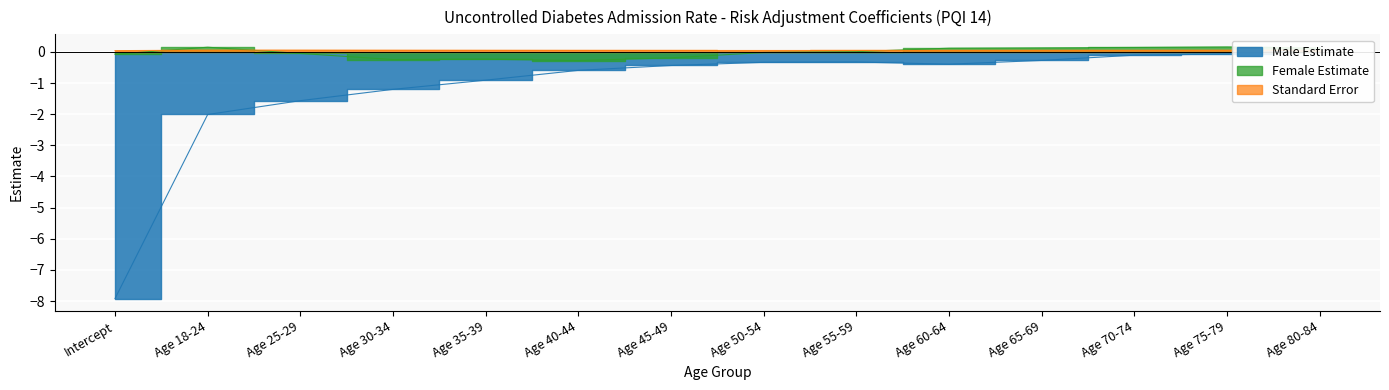

What is the average value of the Male Estimate series?

-1.1